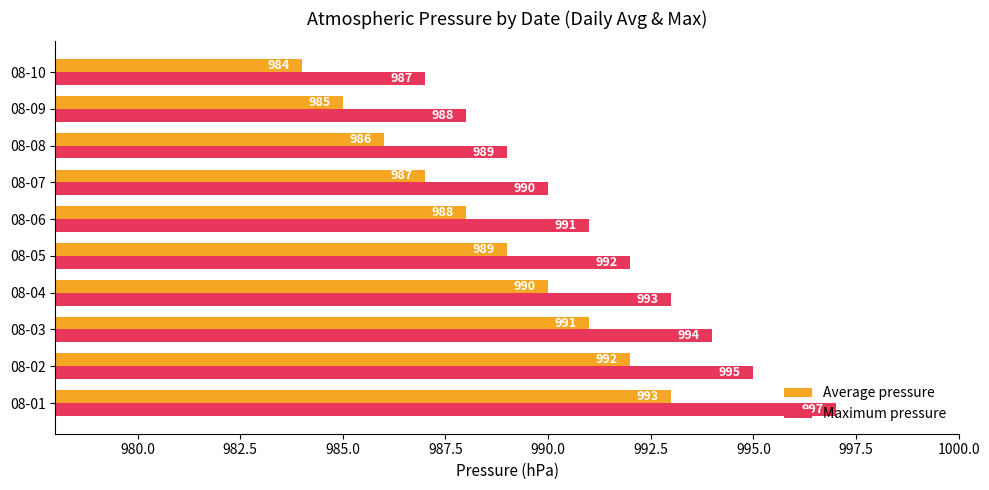

How many data points in Average pressure are less than 989?

5